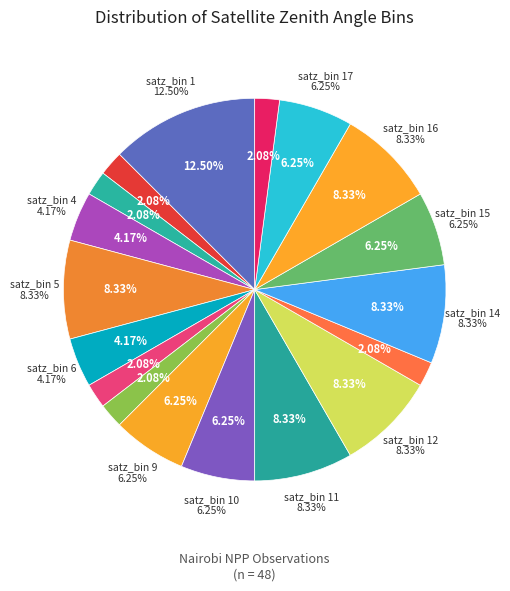

To the nearest percent, what is the average slice percentage?

6%